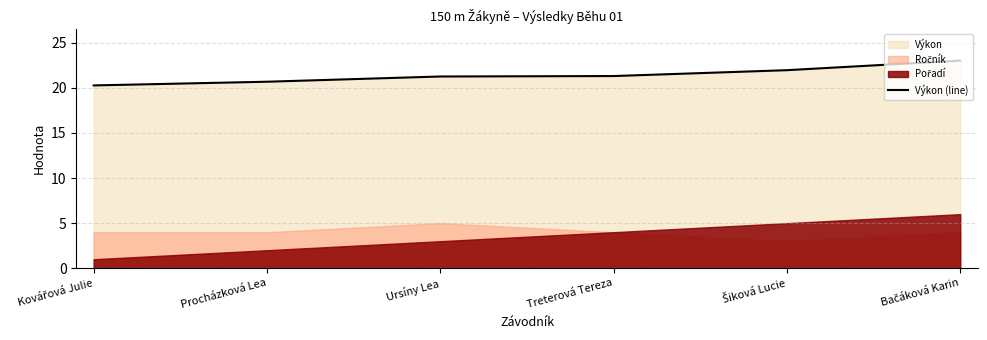

The Výkon (line) series shows 21.3 at Treterová Tereza. True or false?

True